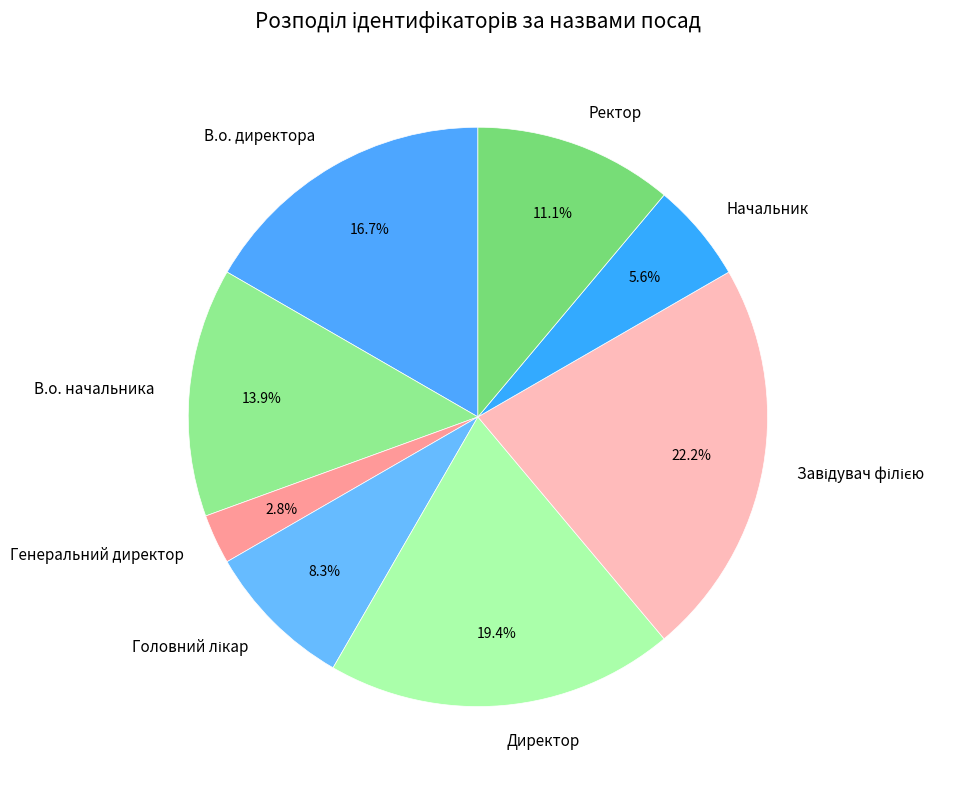

Is Начальник the majority of the pie?

No